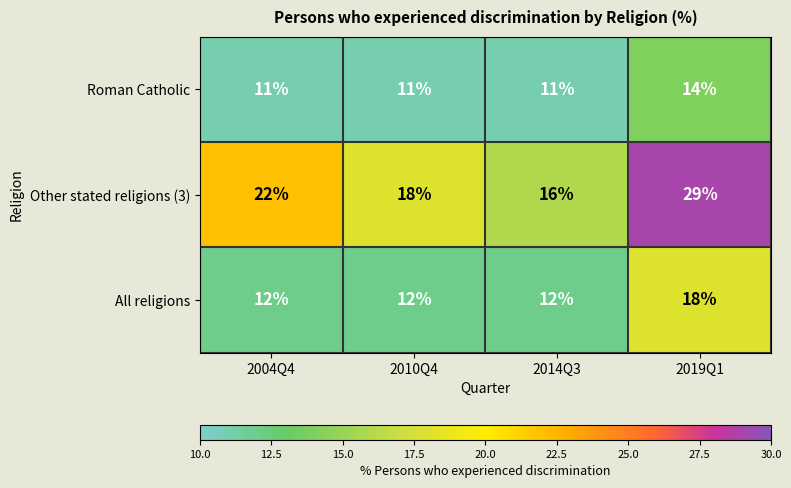

How many categories are shown in the chart?

4